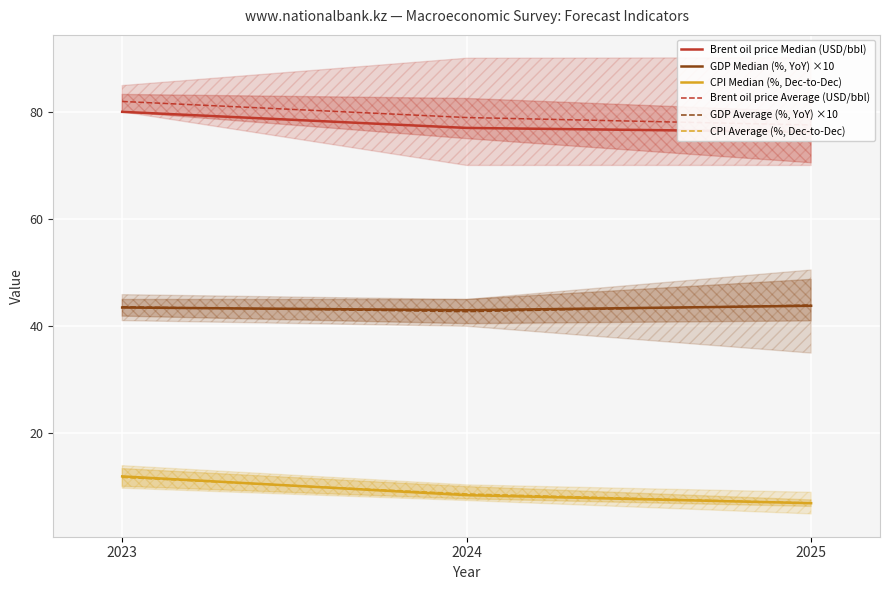

The value of GDP Median (%, YoY) ×10 at 2023 is 43.5. True or false?

True